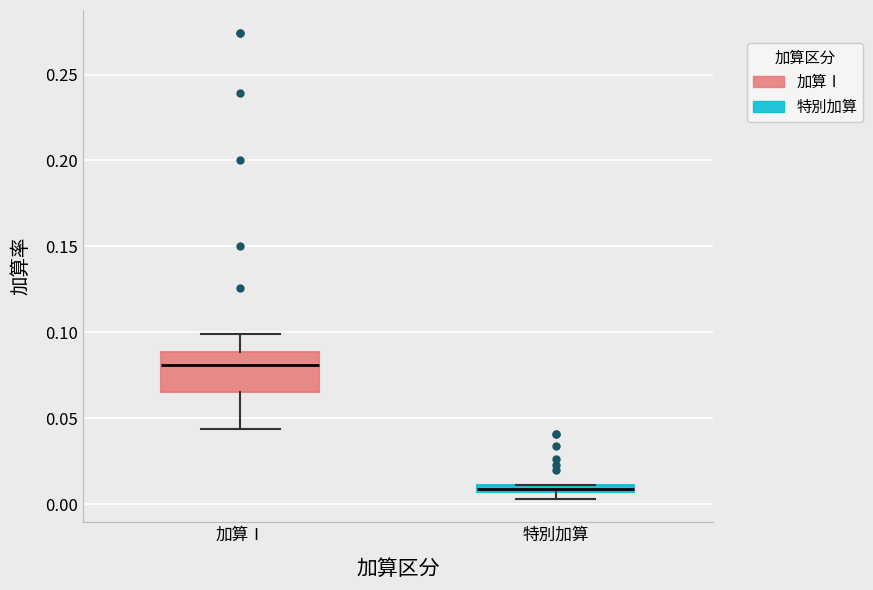

Where does the upper whisker of the box for 加算Ⅰ end on the y-axis? The values are not printed on the chart, so give them approximately, as read against the axis.

0.100